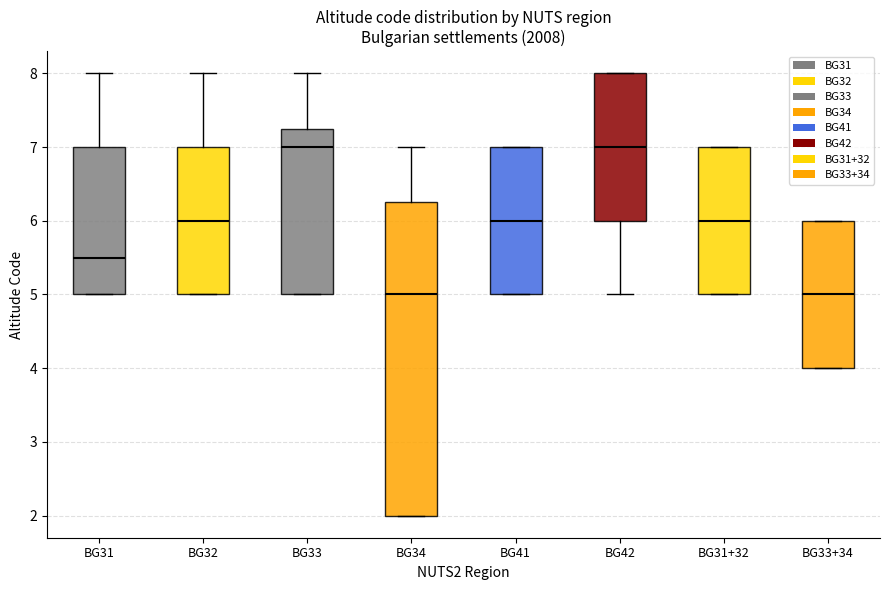

Reading left to right, read every box against the y-axis: the position of its median line, the range the box covers, and the ends of its whiskers. The values are not printed on the chart, so give them approximately, as read against the axis.

BG31: median 5.5, box 5.0 to 7.0, whiskers 5.0 to 8.0
BG32: median 6.0, box 5.0 to 7.0, whiskers 5.0 to 8.0
BG33: median 7.0, box 5.0 to 7.3, whiskers 5.0 to 8.0
BG34: median 5.0, box 2.0 to 6.3, whiskers 2.0 to 7.0
BG41: median 6.0, box 5.0 to 7.0, whiskers 5.0 to 7.0
BG42: median 7.0, box 6.0 to 8.0, whiskers 5.0 to 8.0
BG31+32: median 6.0, box 5.0 to 7.0, whiskers 5.0 to 7.0
BG33+34: median 5.0, box 4.0 to 6.0, whiskers 4.0 to 6.0